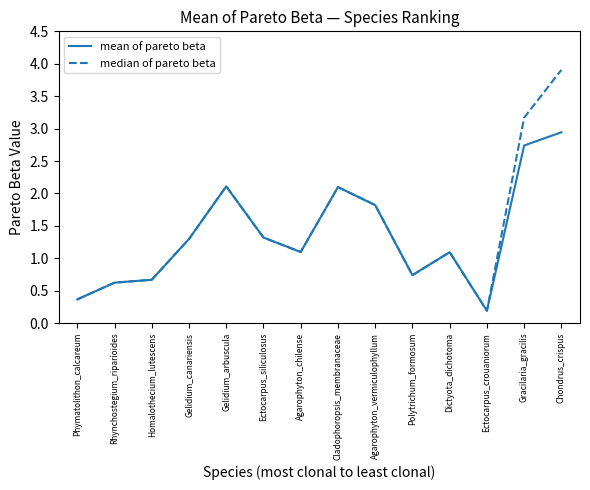

At which category is the sum across all series the highest?

Chondrus_crispus